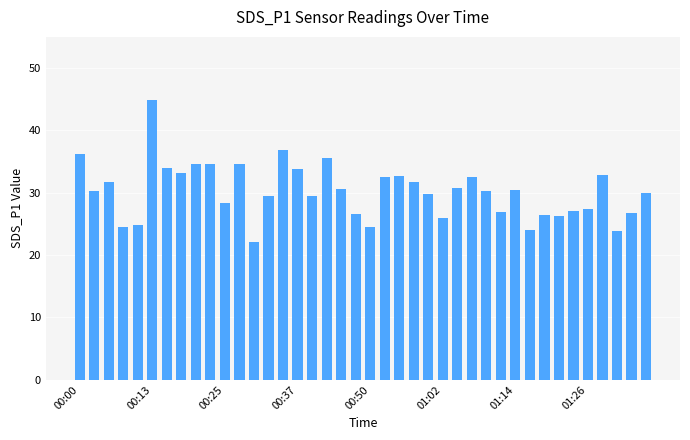

Count the number of categories in the chart.

40